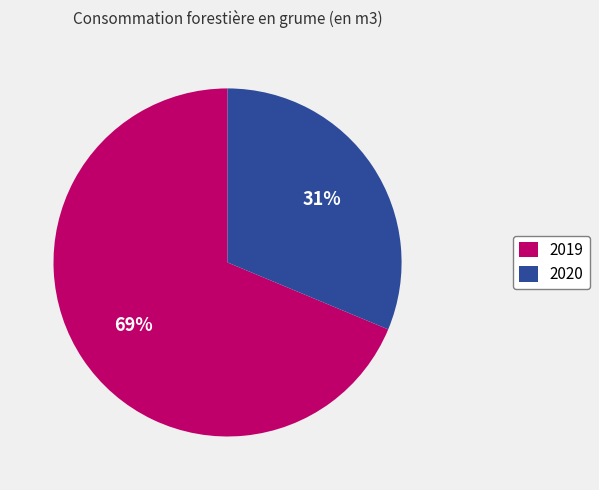

Is there any slice that represents more than half of the pie?

Yes